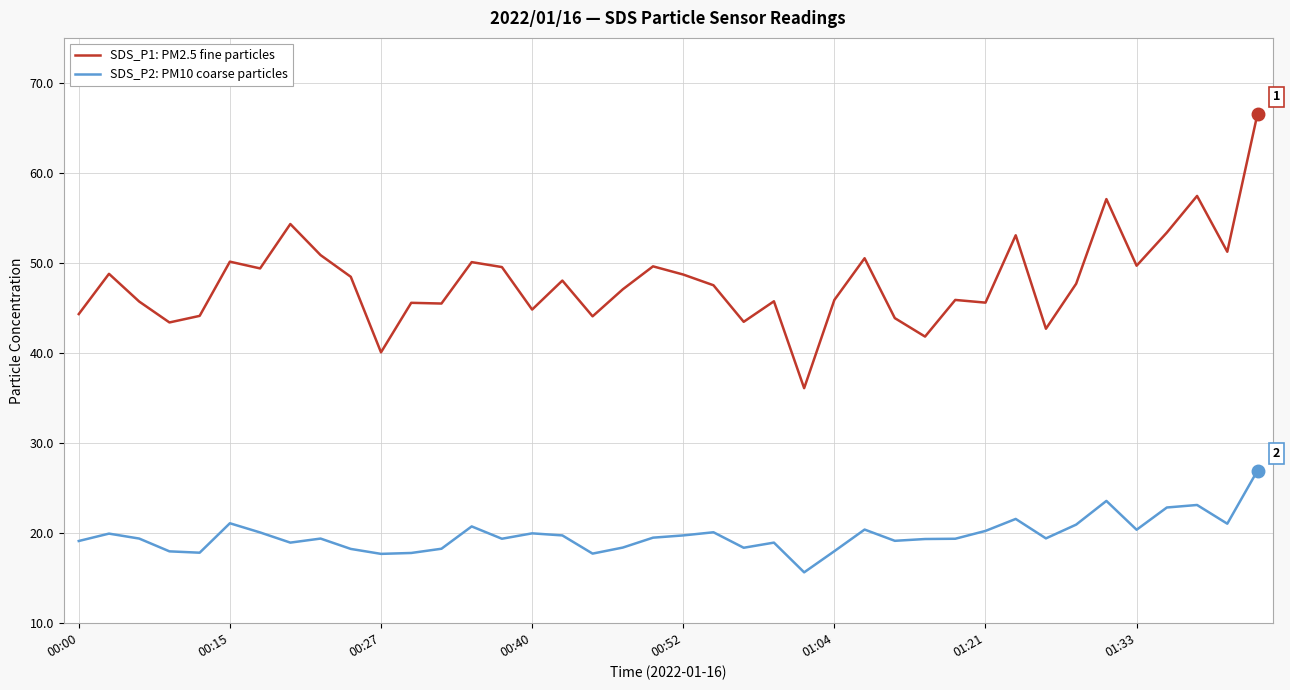

Count the number of categories in the chart.

40